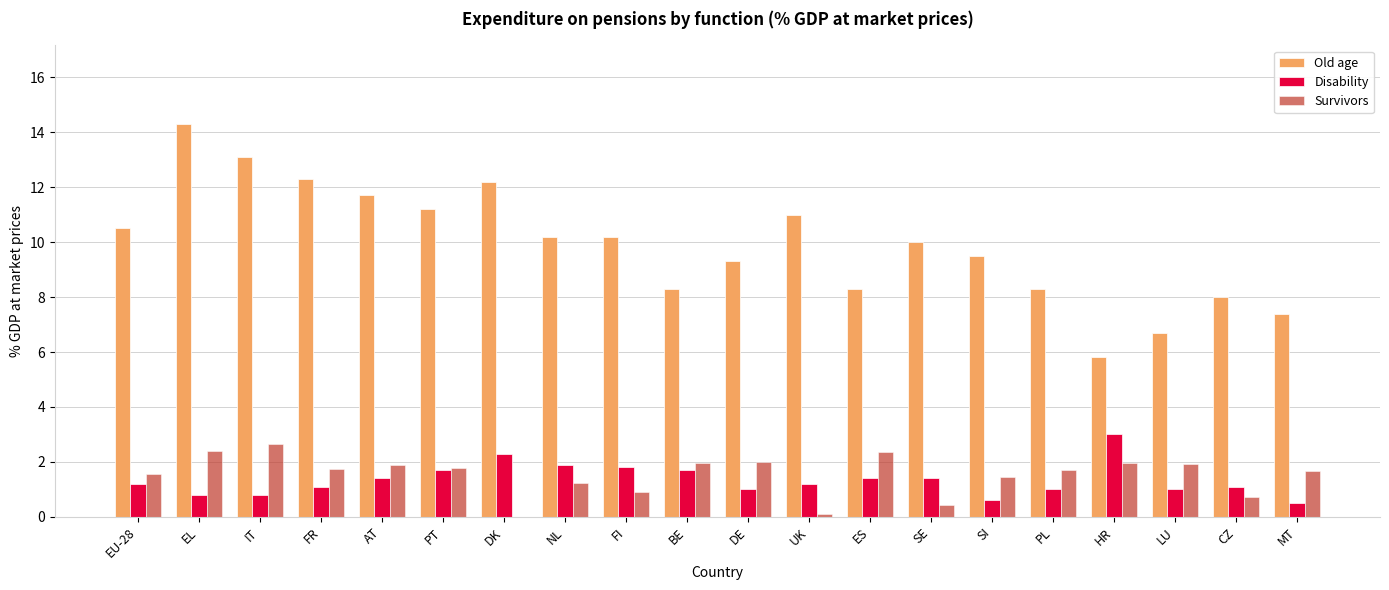

Does the chart contain stacked bars?

No